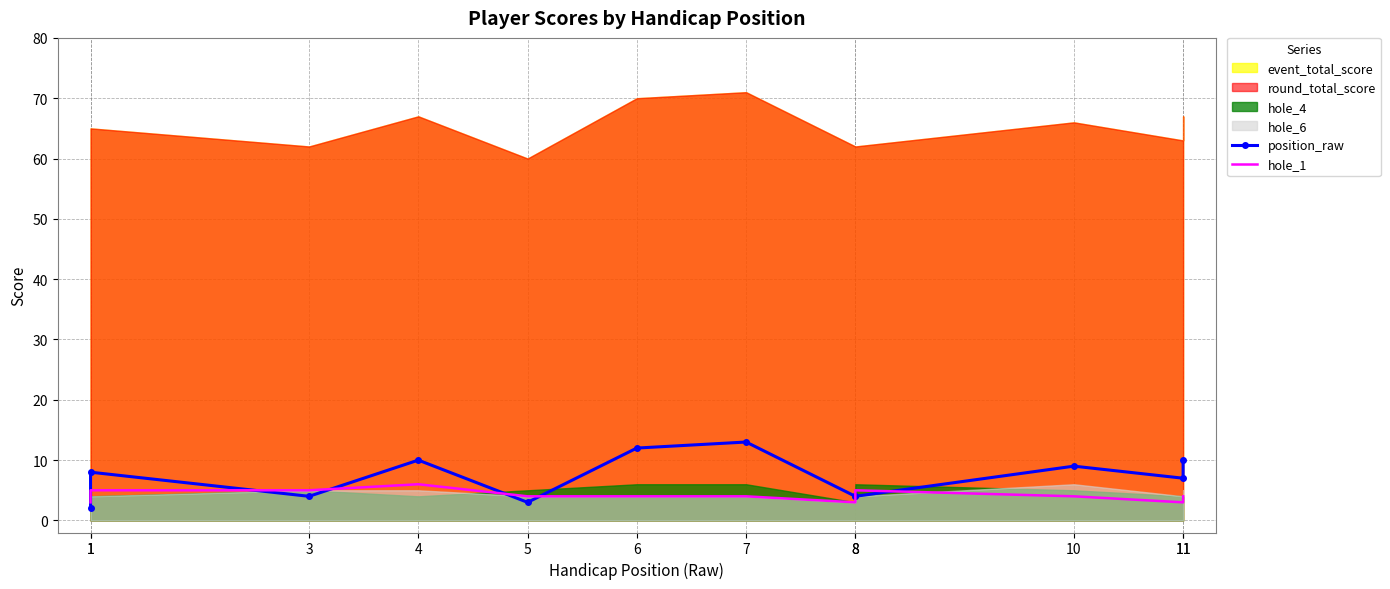

What is the approximate value of hole_1 at 5?

4